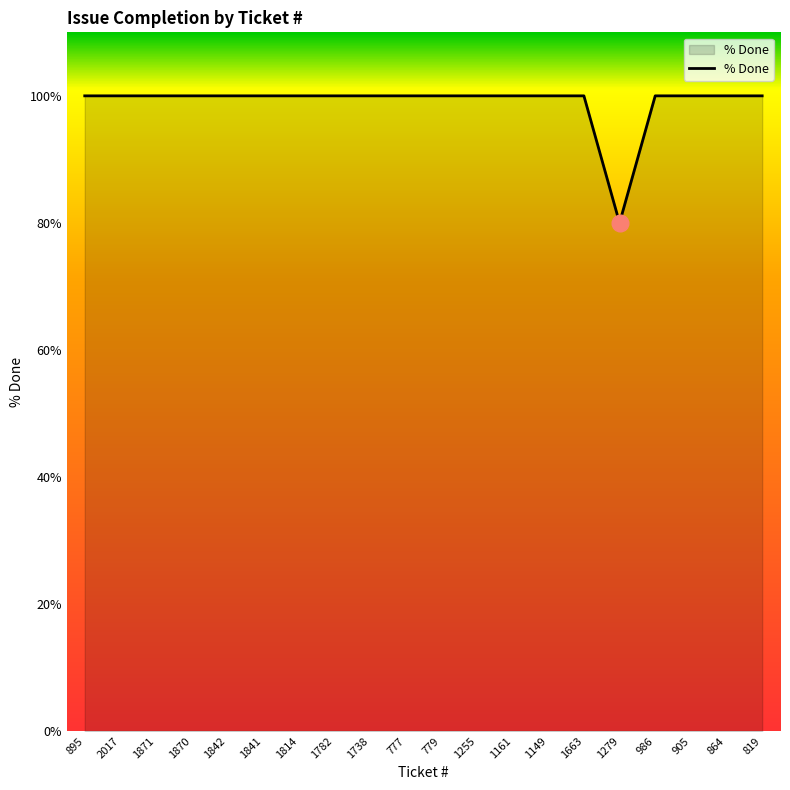

What is the average value?

99